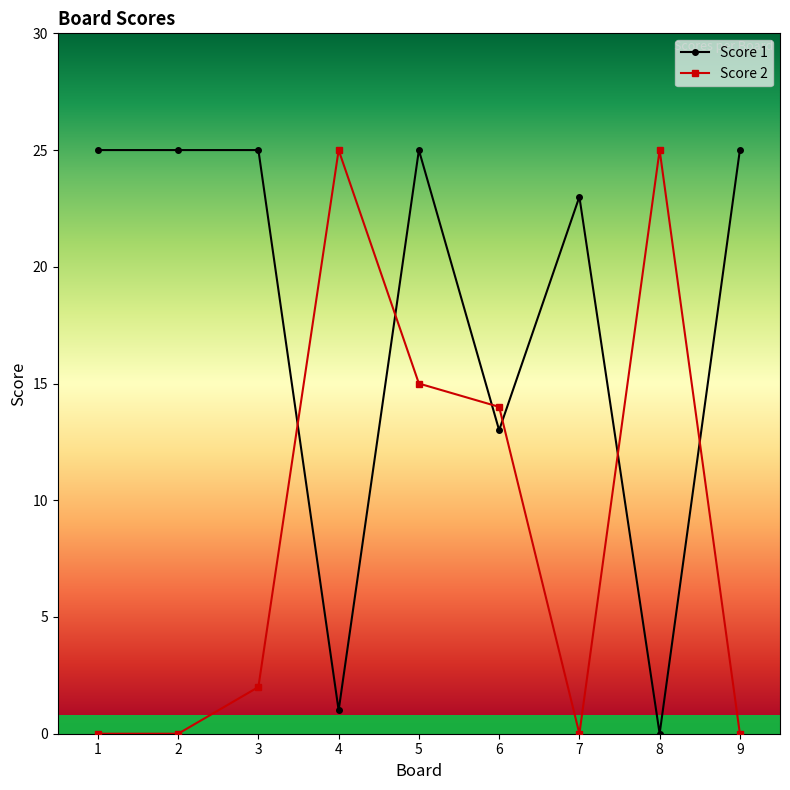

How many categories are shown in the chart?

9